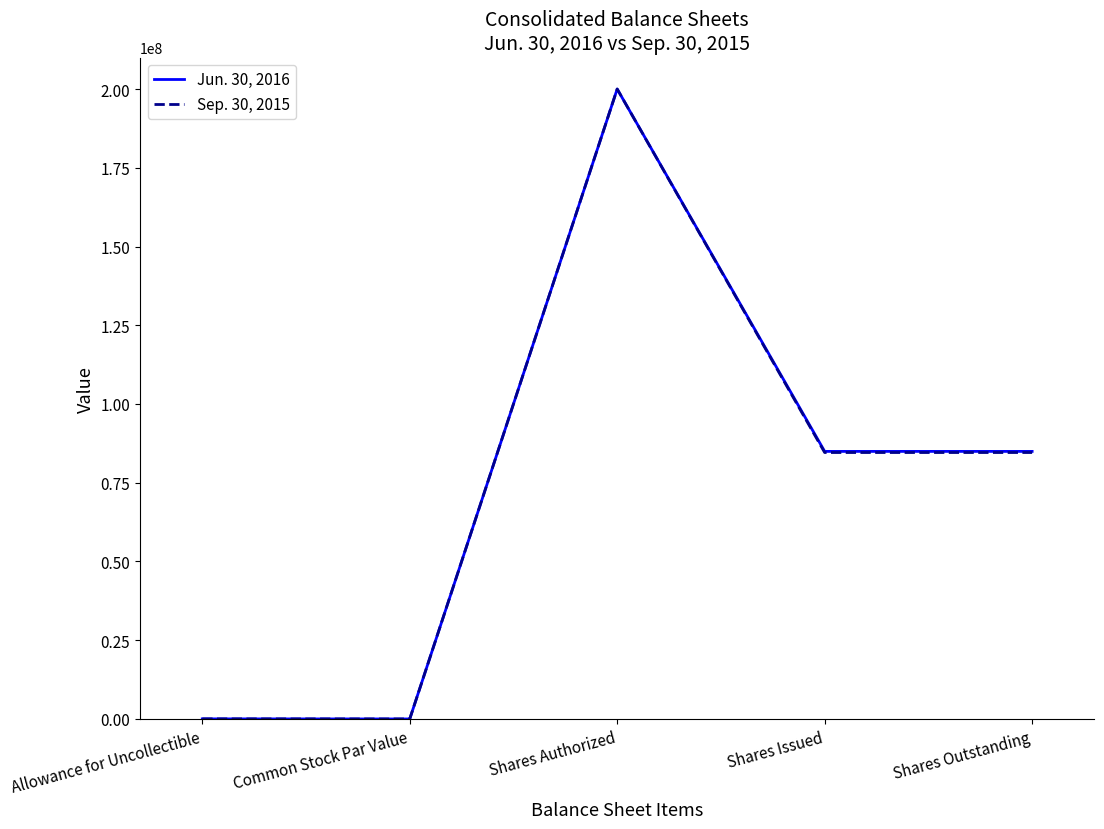

At which label does Jun. 30, 2016 reach its peak?

Shares Authorized